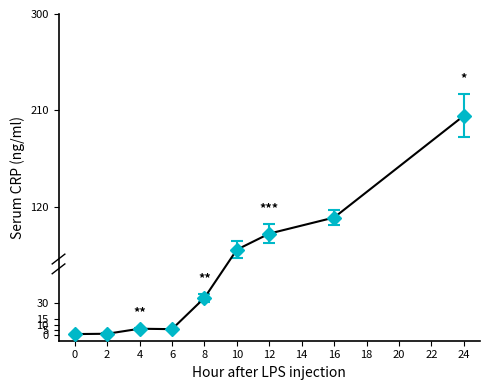

What is the smallest value displayed?

1.2